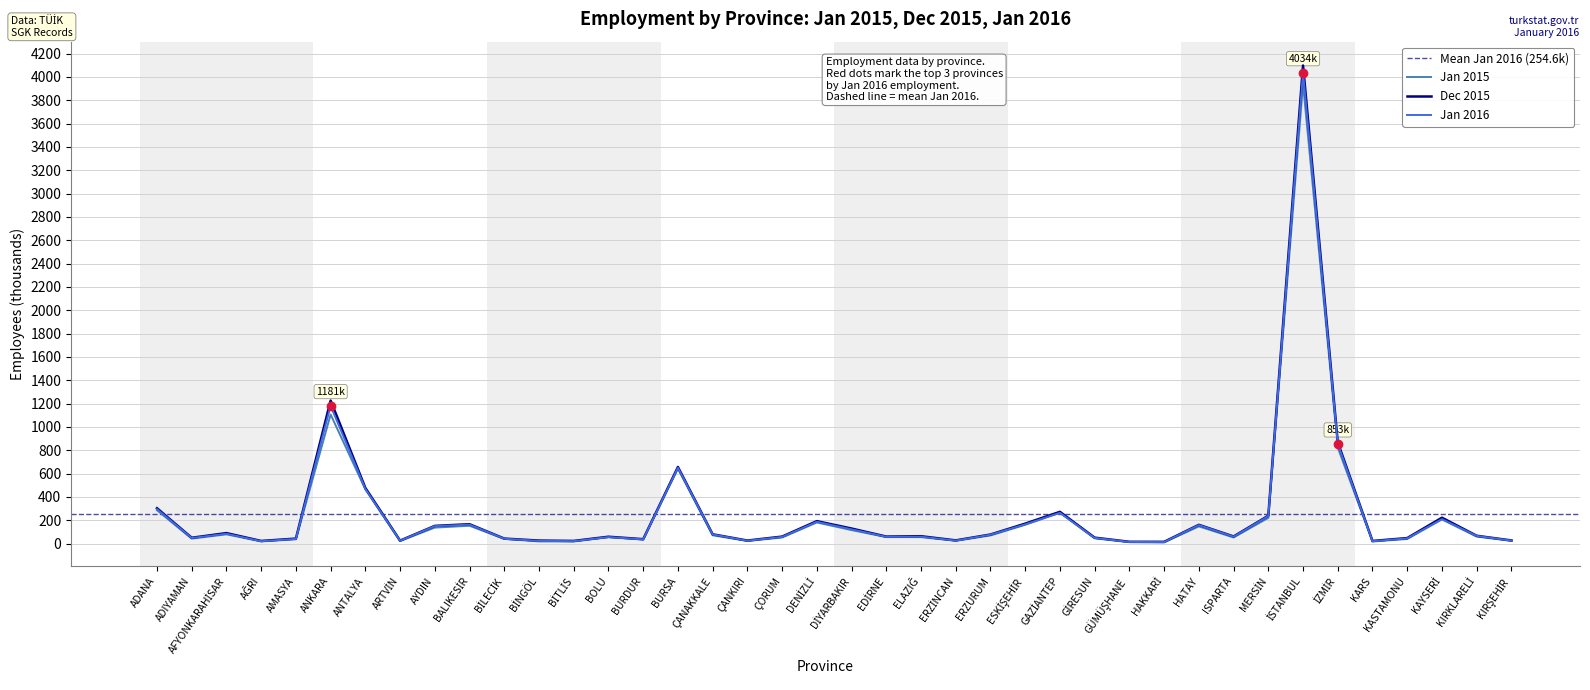

Is it true that Dec 2015 equals 66.7 at KIRKLARELİ?

True